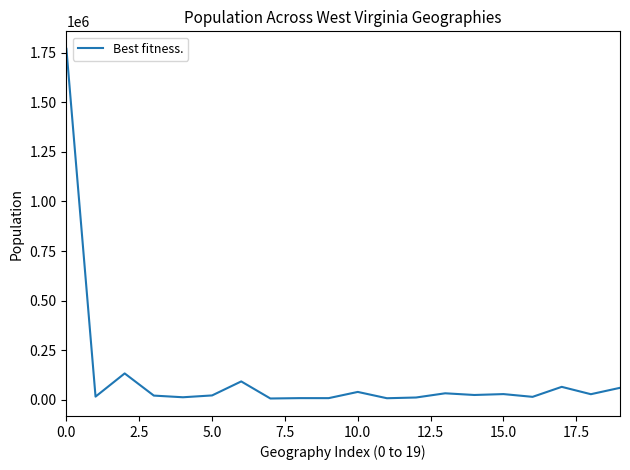

True or false: there are more than 1 points higher than both neighbors.

True